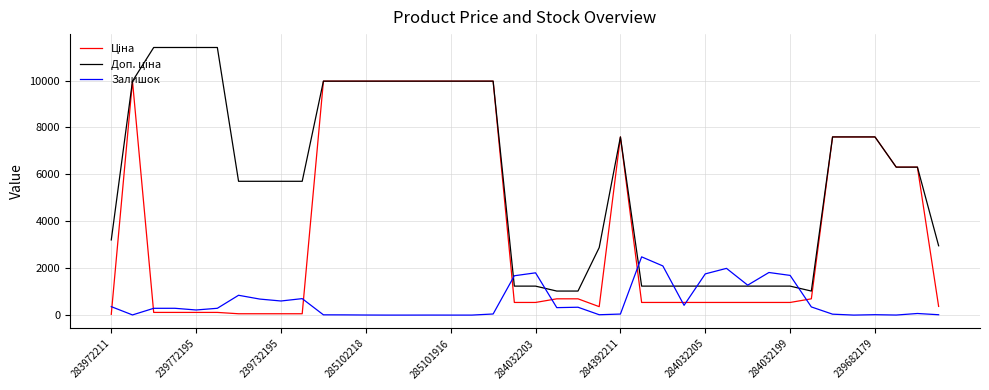

What is the maximum value for Залишок?

2483.0